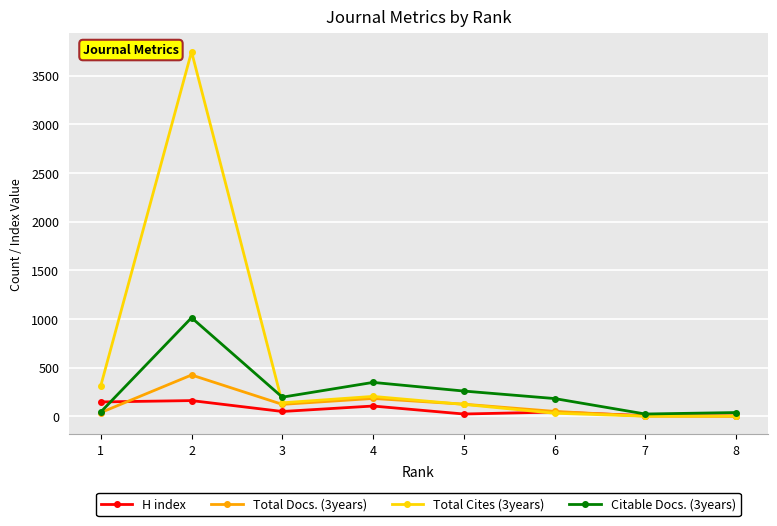

True or false: H index has more than 0 points higher than both neighbors.

True